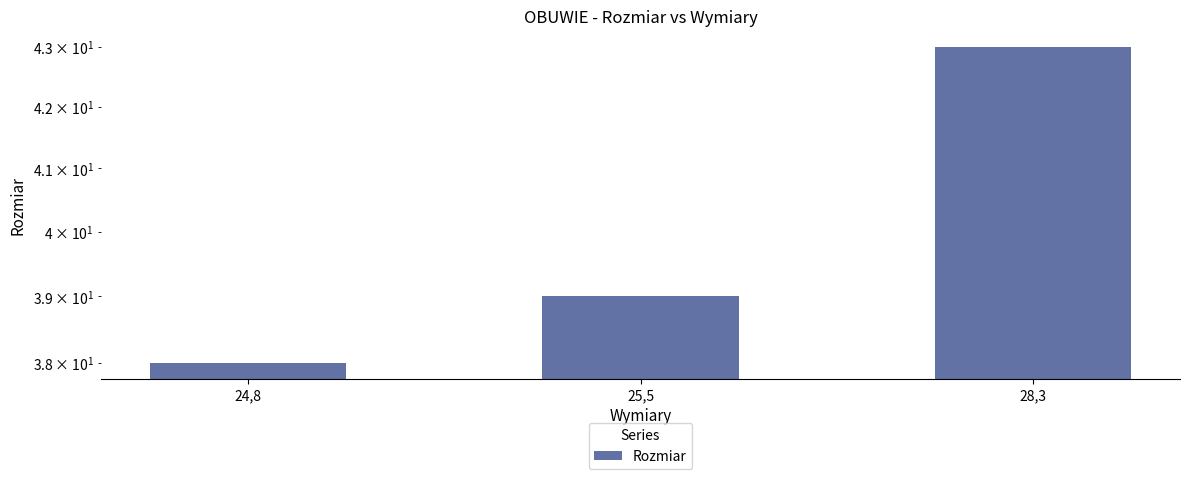

Reading left to right, transcribe all the data shown in this chart.

38	39	43